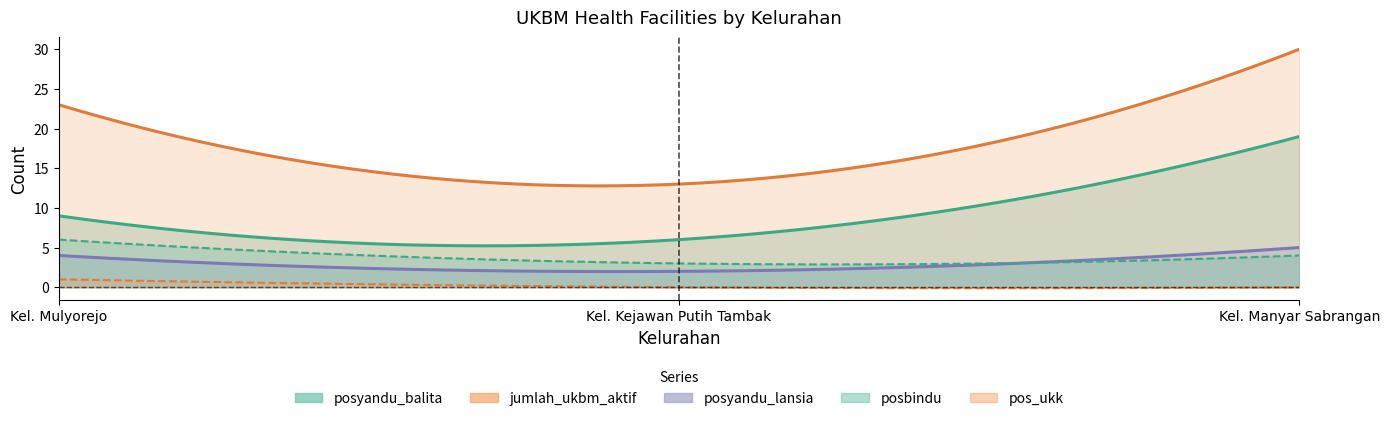

Is the value of pos_ukk at Kel. Manyar Sabrangan greater than the value of jumlah_ukbm_aktif at Kel. Mulyorejo?

No